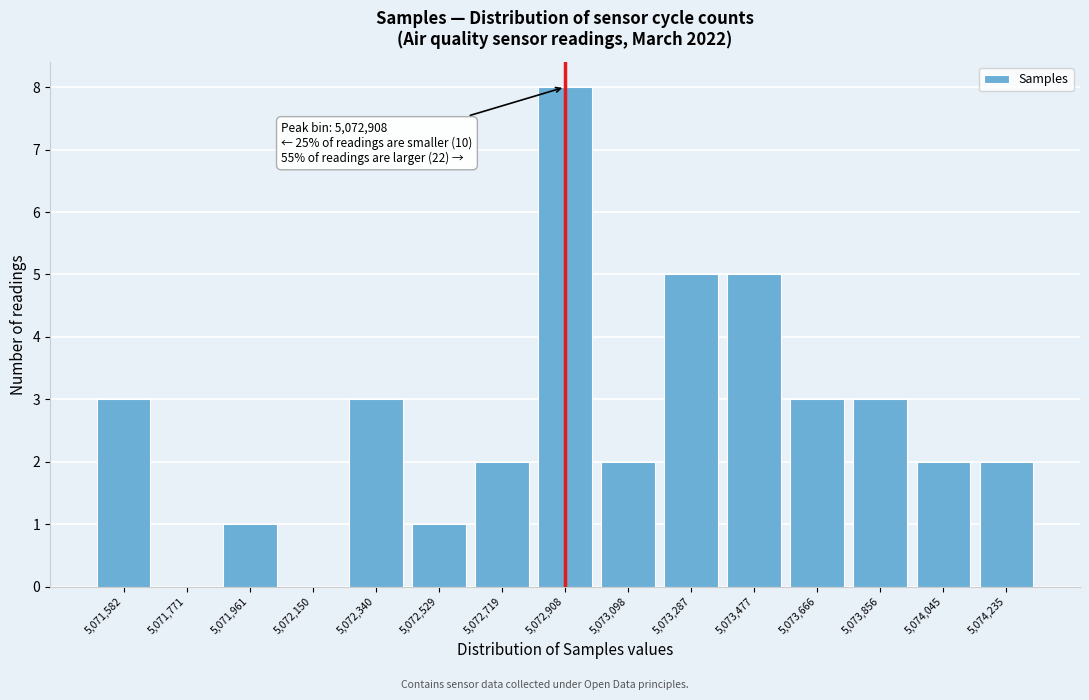

Reading left to right, list all the values displayed in this chart.

5,071,582=3	5,071,771=0	5,071,961=1	5,072,150=0	5,072,340=3	5,072,529=1	5,072,719=2	5,072,908=8	5,073,098=2	5,073,287=5	5,073,477=5	5,073,666=3	5,073,856=3	5,074,045=2	5,074,235=2